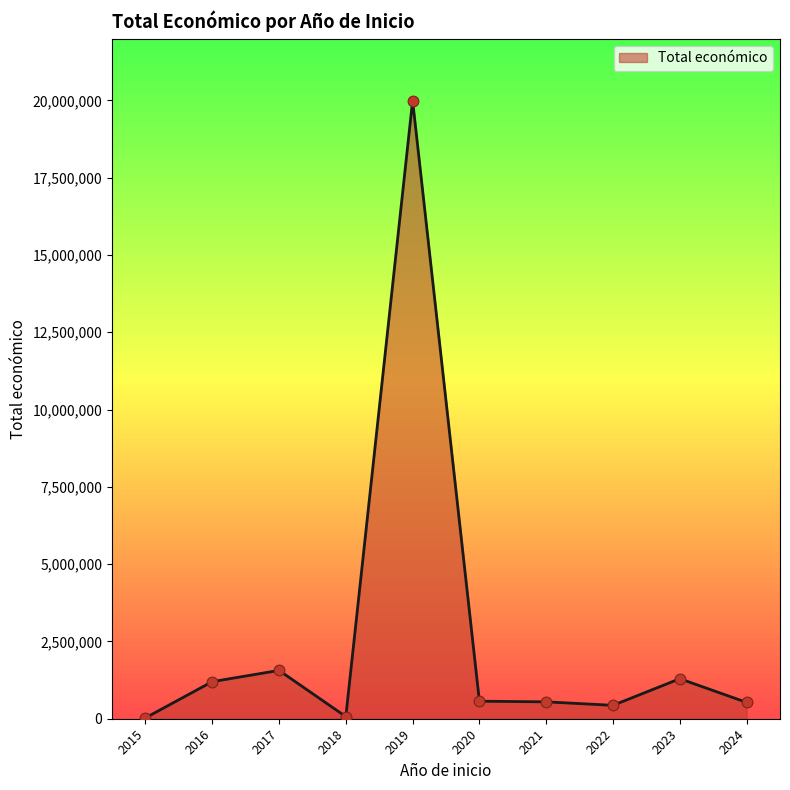

What is the change in value from 2021 to 2022?

-112851